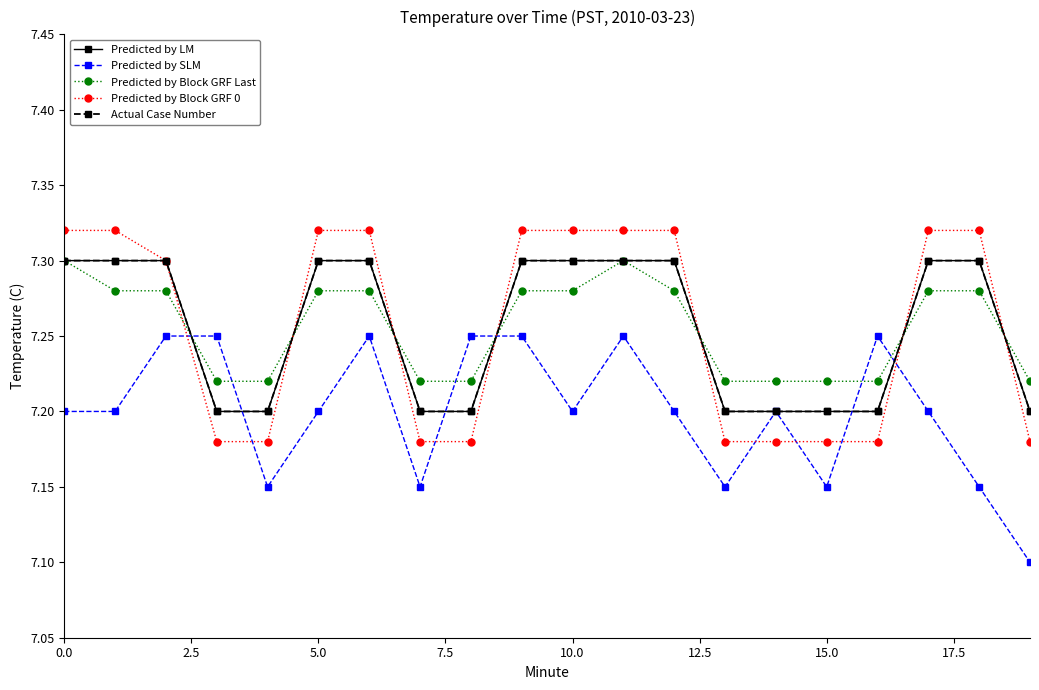

Is this an area chart (filled region under the line)?

No